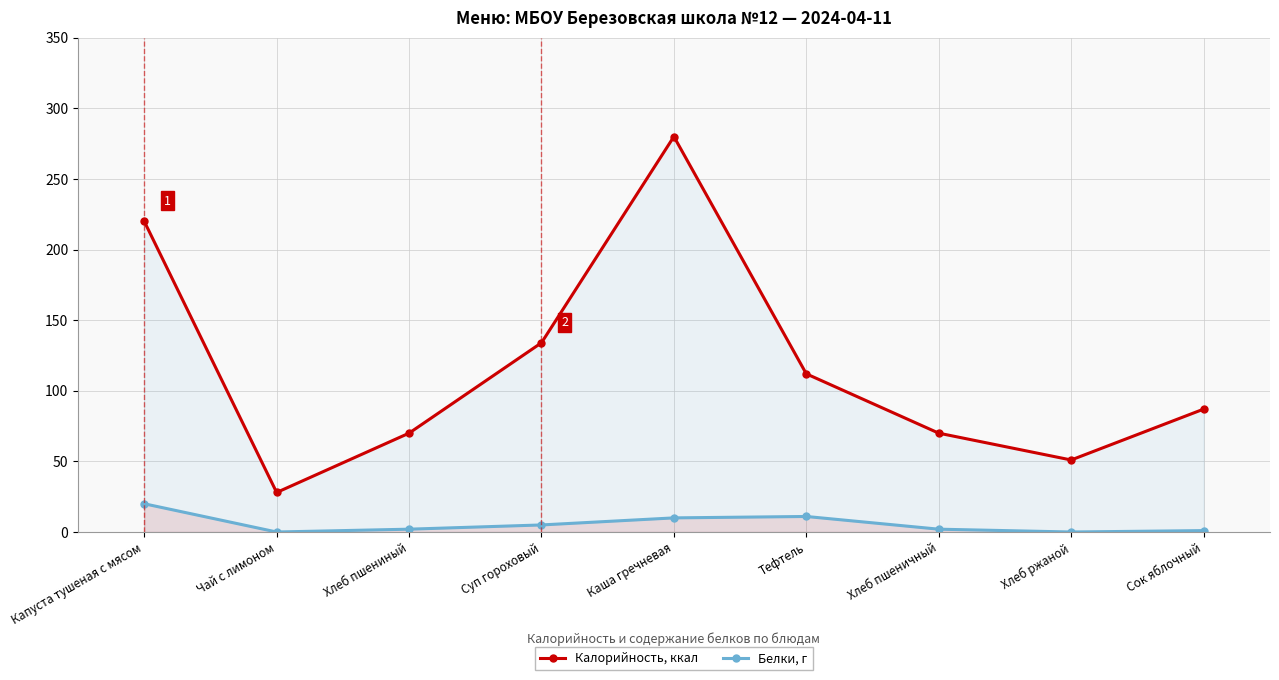

Rank the series by their maximum value, from lowest to highest.

Белки, г, Калорийность, ккал